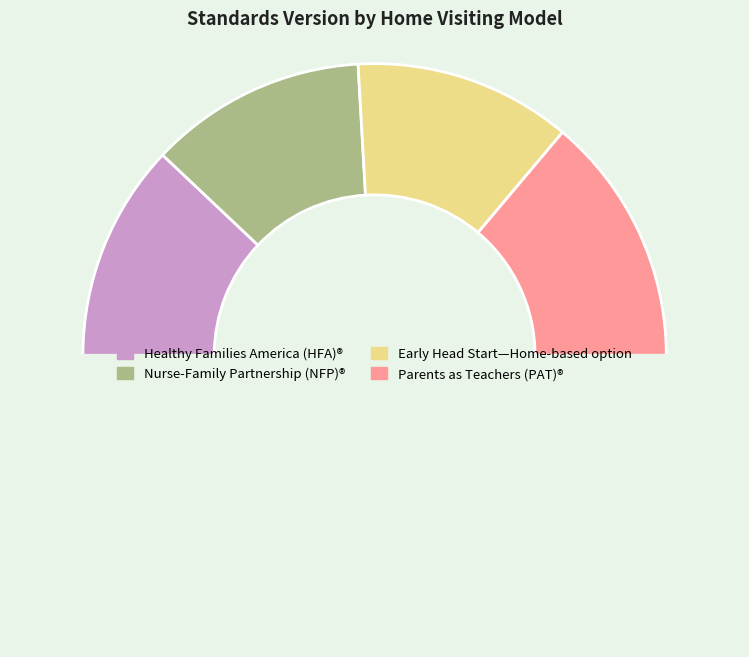

How many slices are in this pie chart?

5